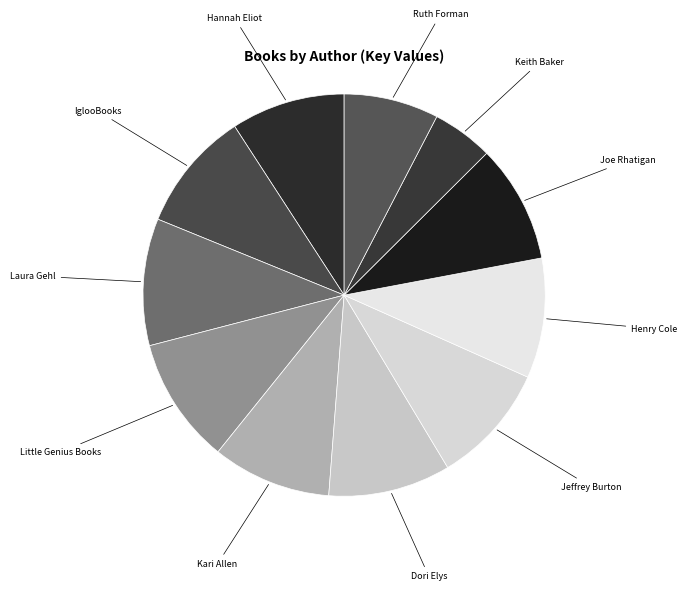

Is there a majority slice in this chart?

No